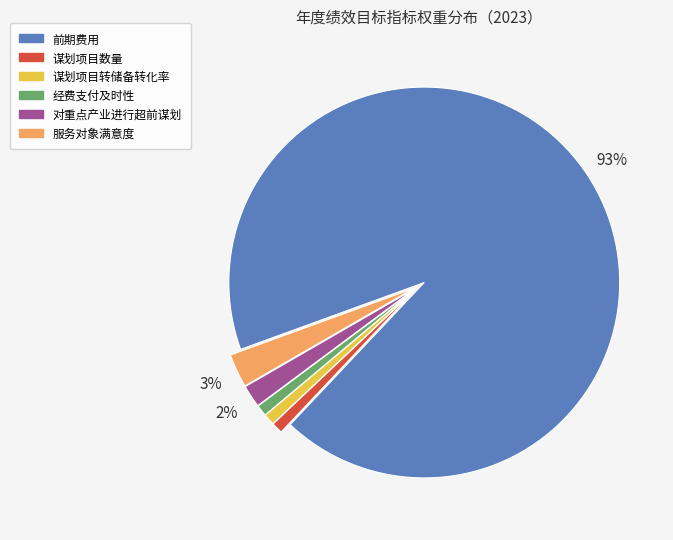

What percentage is the 谋划项目转储备转化率 slice, to the nearest percent?

1%